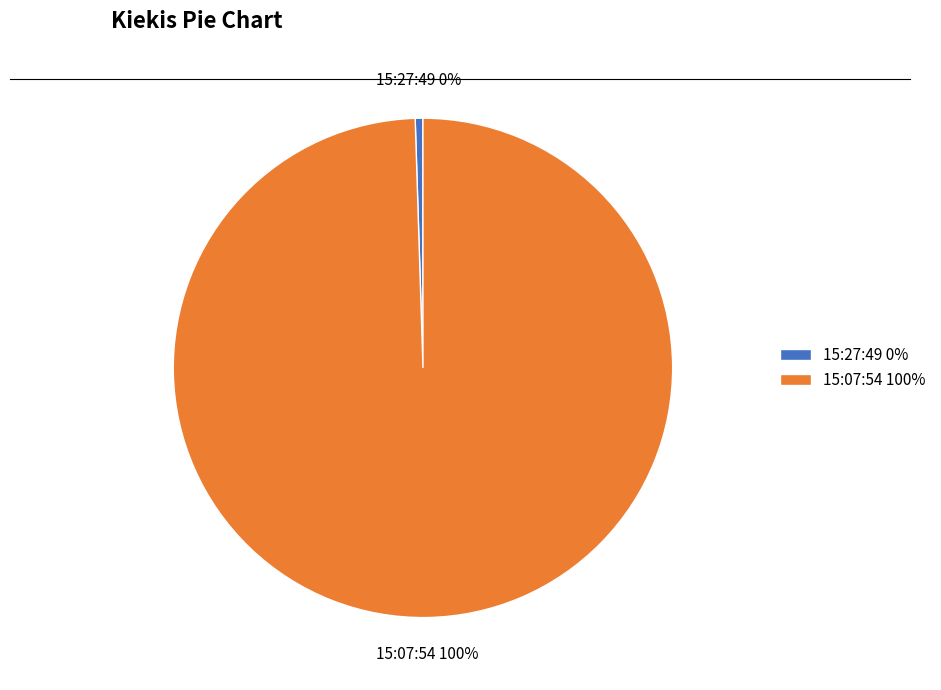

Approximately how many times larger is the value at 15:07:54 compared to 15:27:49?

200.0